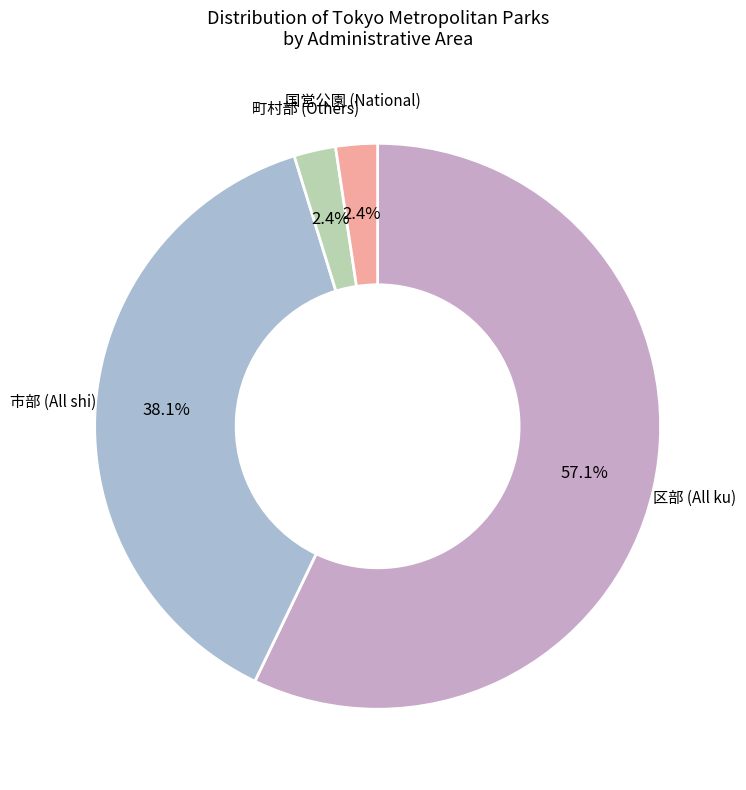

Does any single category account for the majority?

Yes